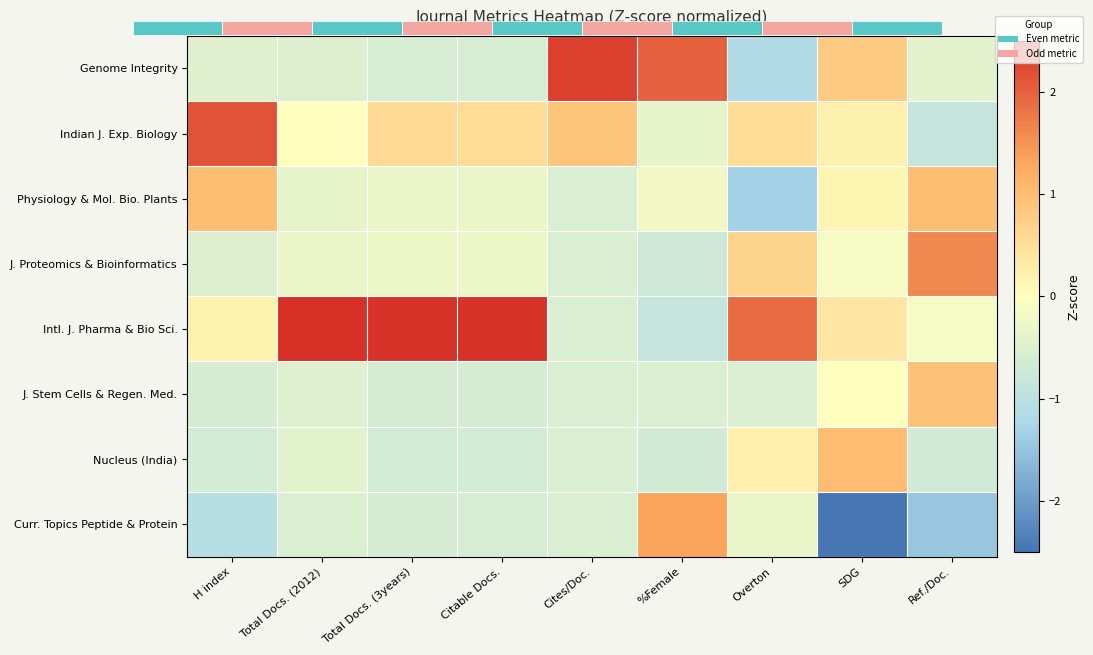

At which category is the sum across all series the highest?

Cites/Doc.